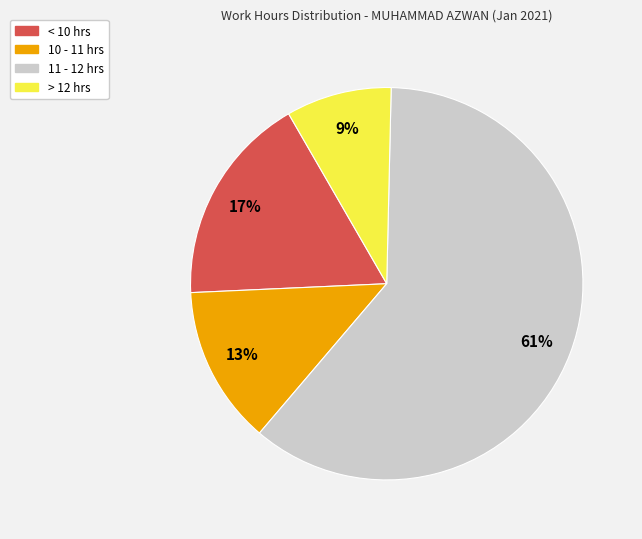

Count the number of slices in the pie.

4